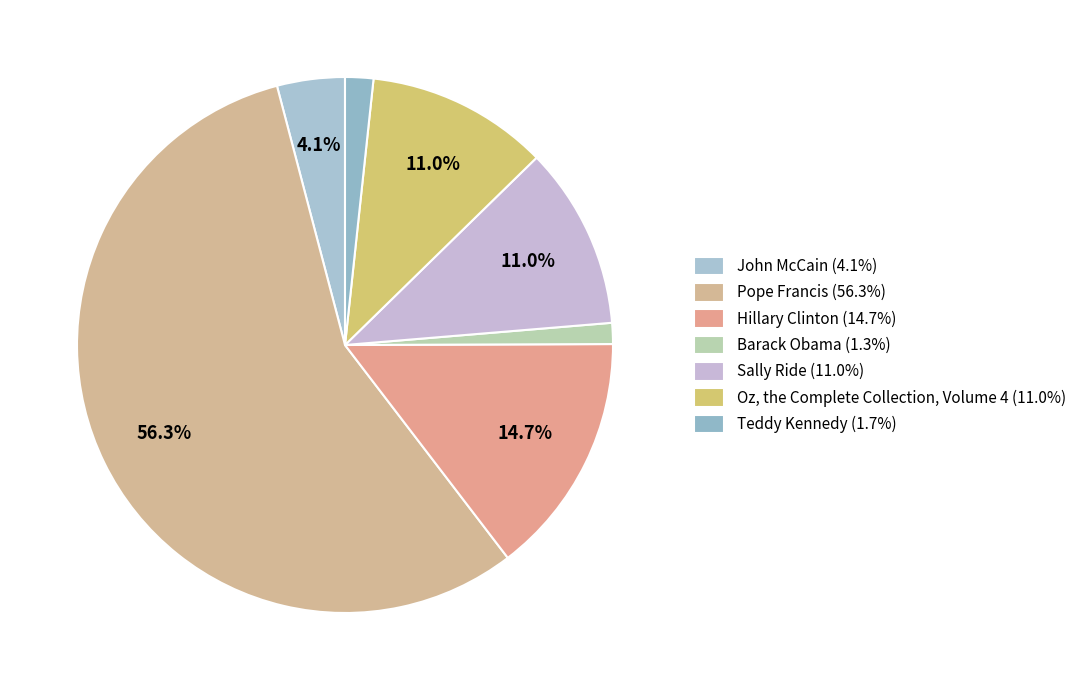

How many slices are in this pie chart?

7